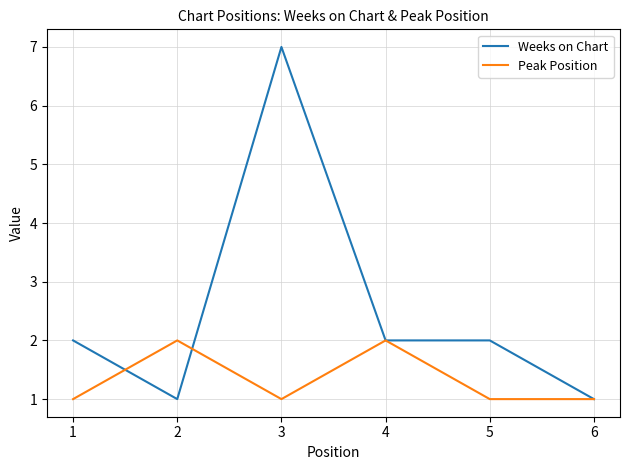

The value of Peak Position at 2 is 2. True or false?

True